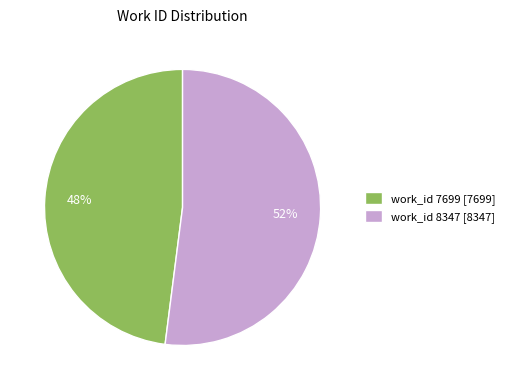

Is the sum of work_id 8347 [8347] and work_id 7699 [7699] greater than half?

Yes